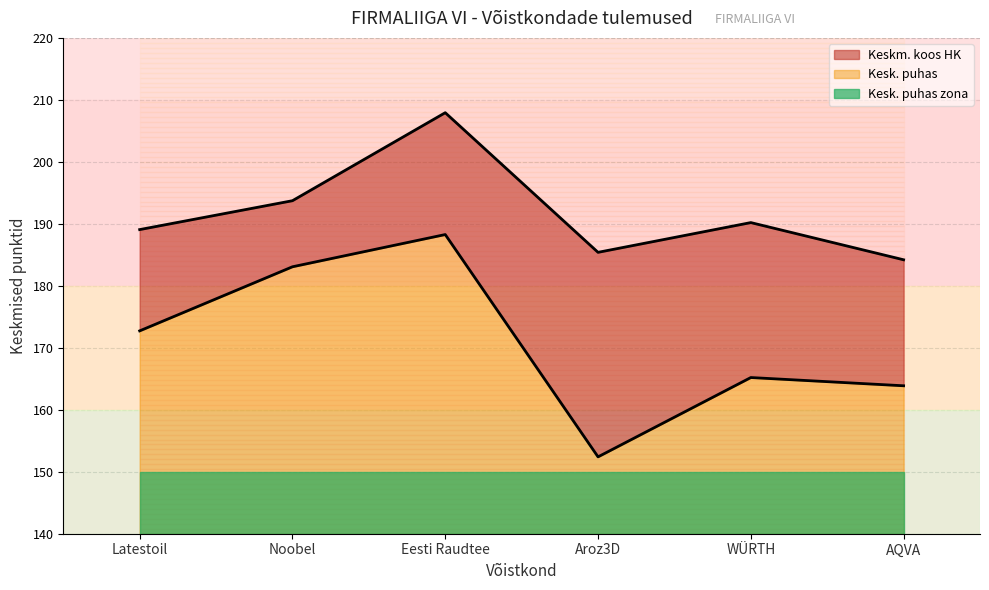

How many distinct data groups are displayed?

2